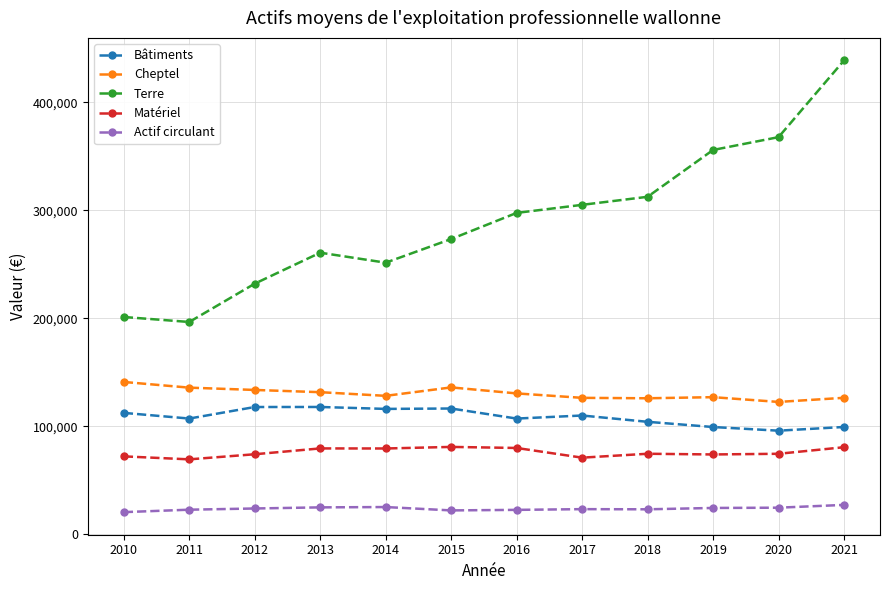

Which series has the largest total across all categories?

Terre